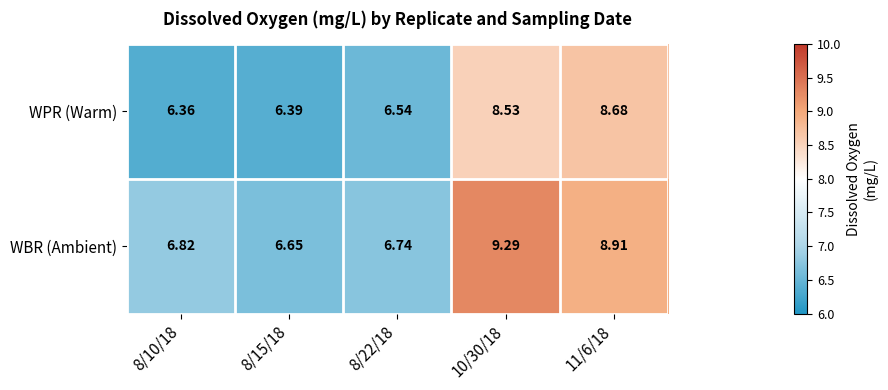

At how many categories does at least one series exceed 8?

2